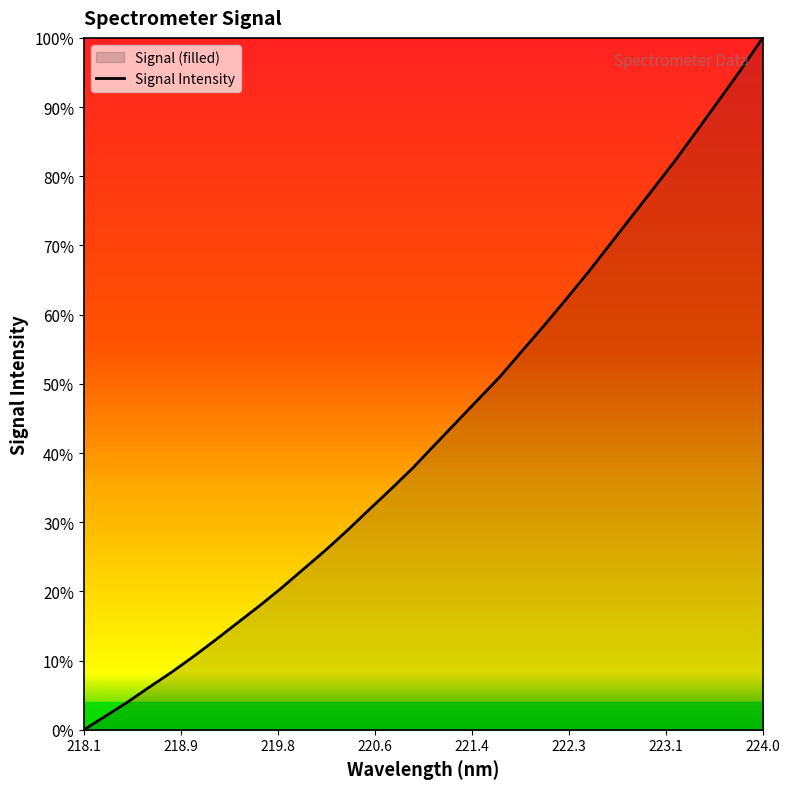

At which category does the chart reach its peak across all series?

224.0